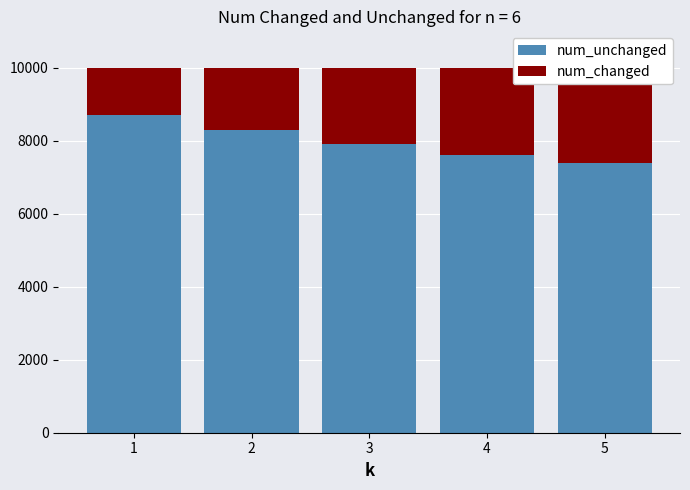

Where is num_changed nearest to the value 1950?

3